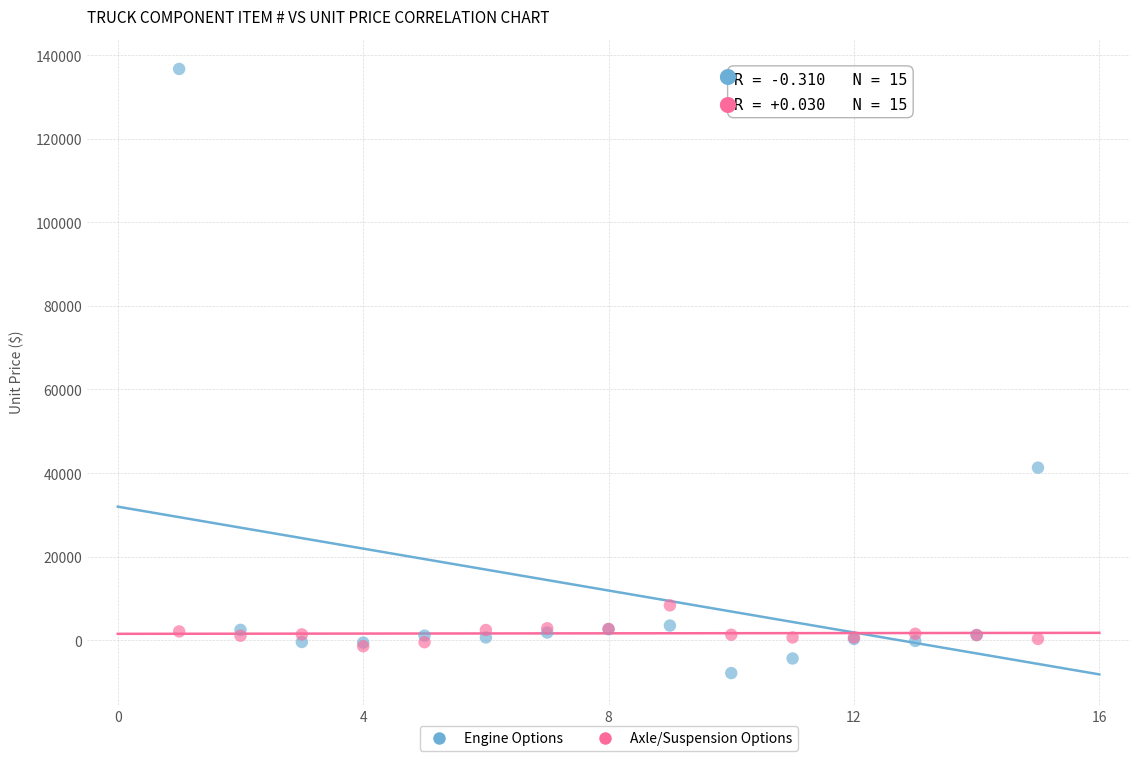

Across all series, what Y value is closest to 64419?

41300